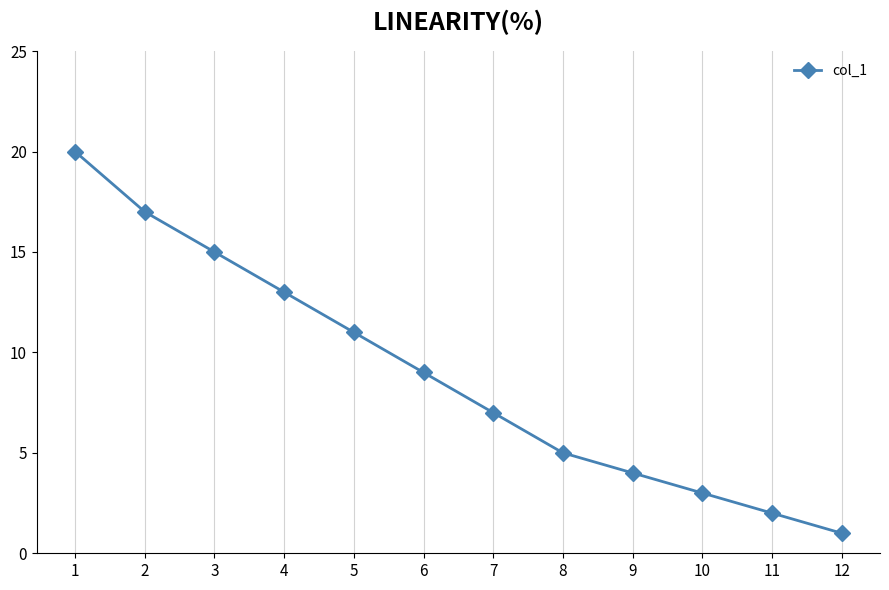

What is the difference between the values at 2 and 8?

12